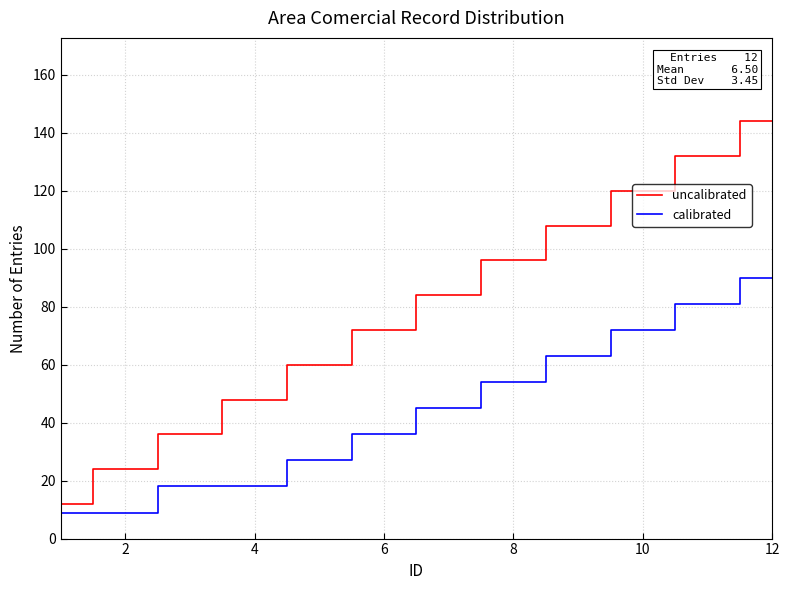

Reading left to right, transcribe all the data shown in this chart.

uncalibrated: 12	24	36	48	60	72	84	96	108	120	132	144
calibrated: 9	9	18	18	27	36	45	54	63	72	81	90